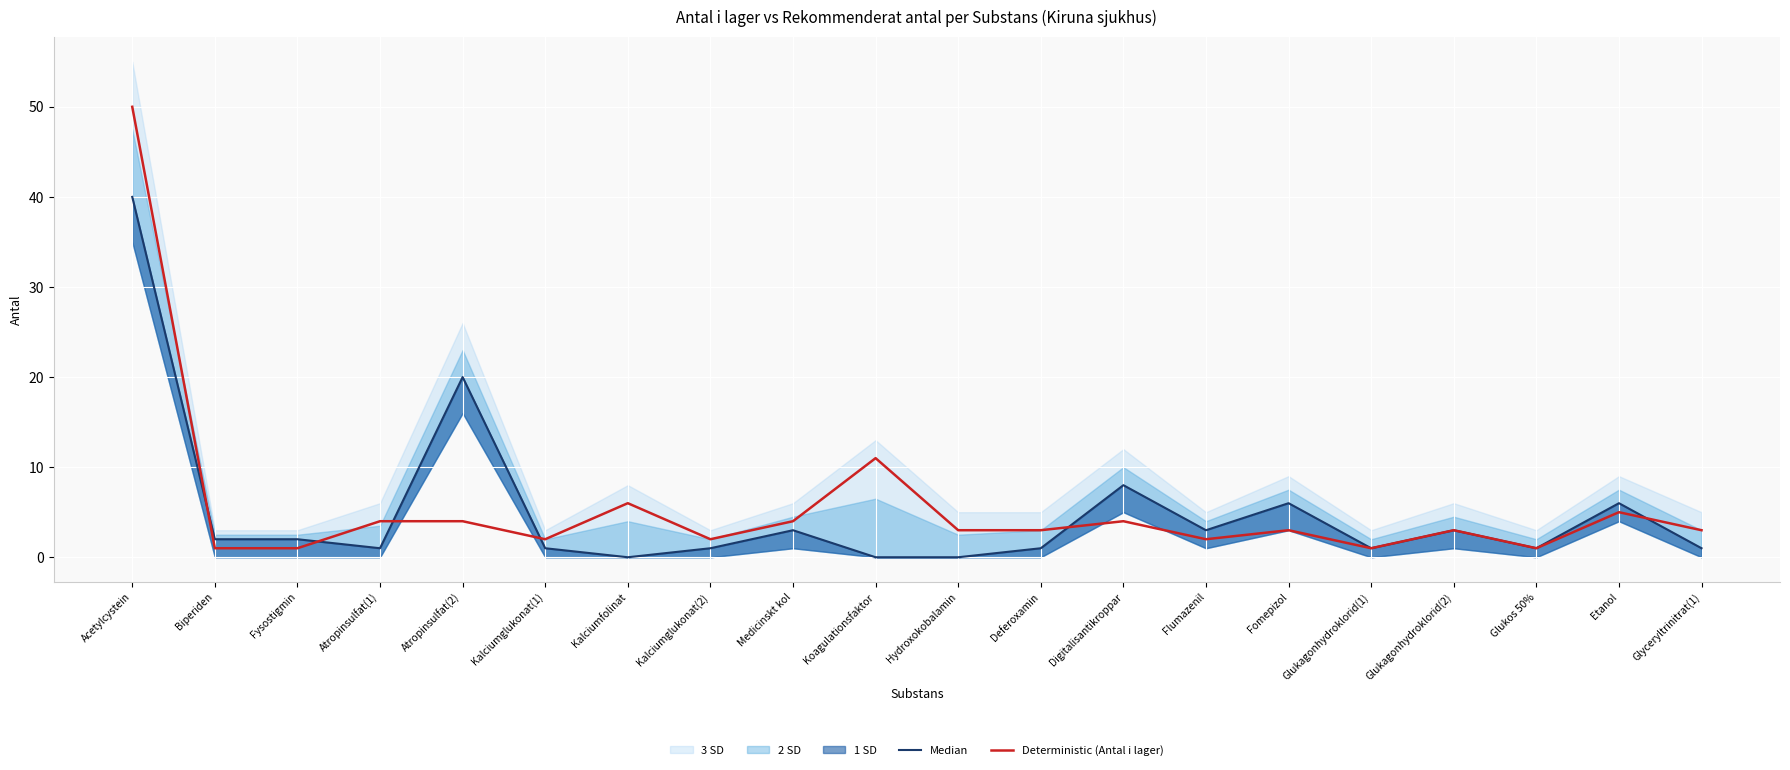

At which category is the sum across all series the highest?

Acetylcystein